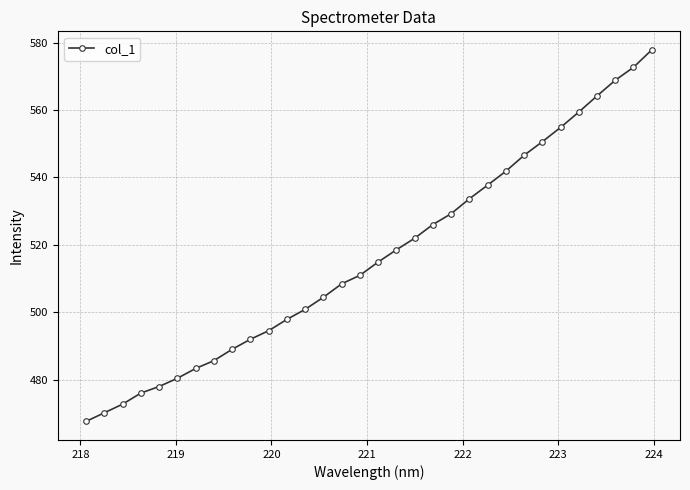

What is the sum of all values?

16529.7